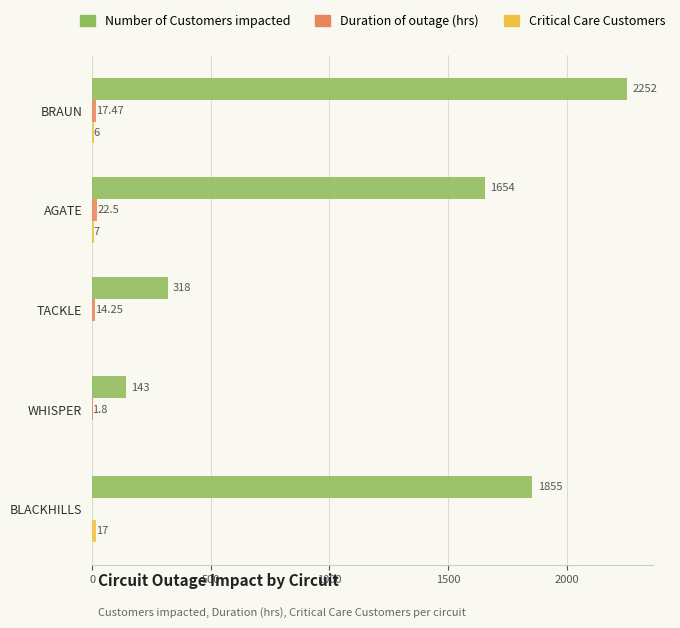

Which series has the largest total across all categories?

Number of Customers impacted